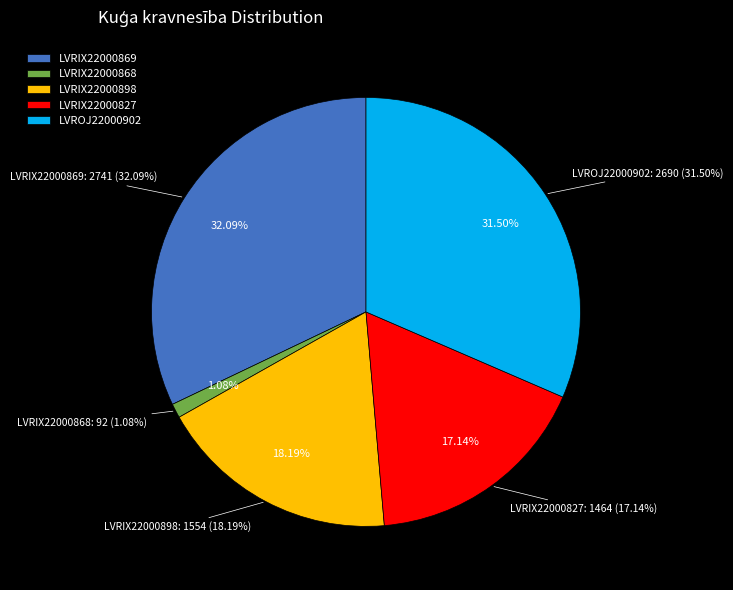

Does LVRIX22000869 represent more than half of the total?

No